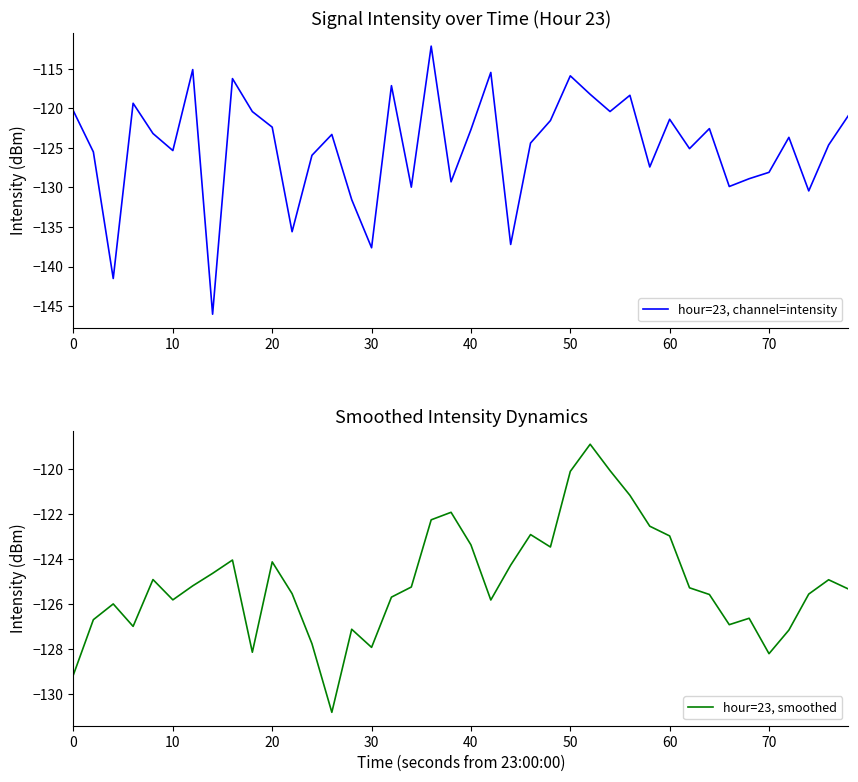

At how many categories does at least one series exceed -115?

1